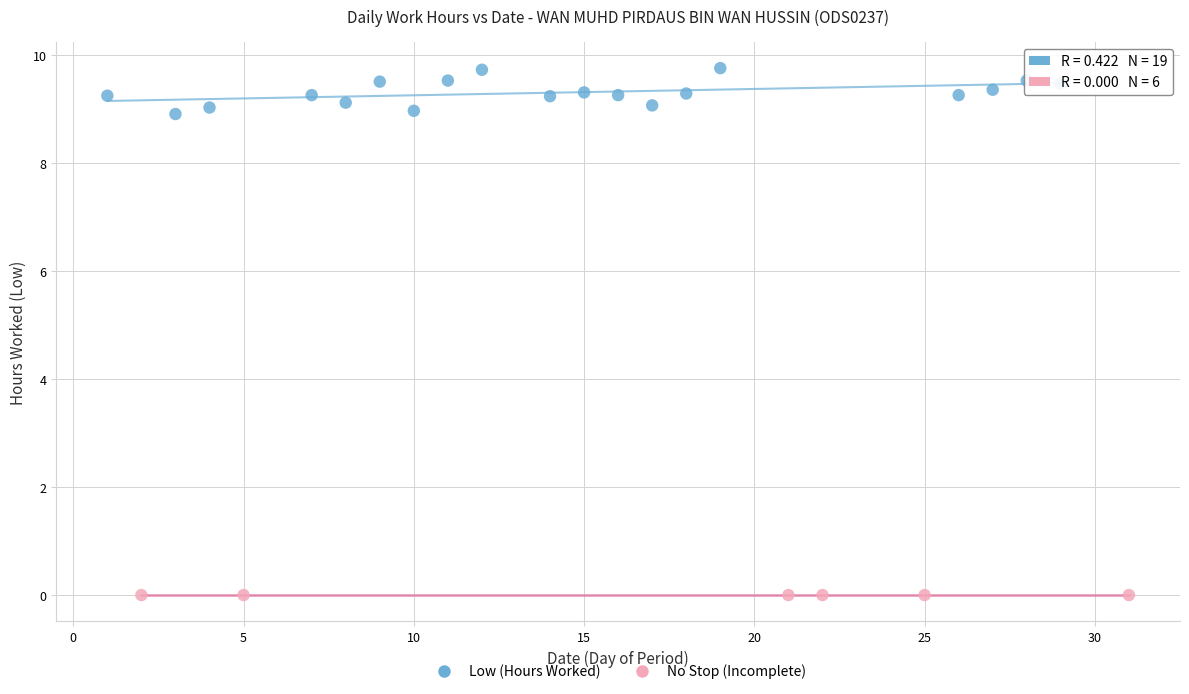

Which series reaches the minimum Y coordinate?

No Stop (Incomplete)